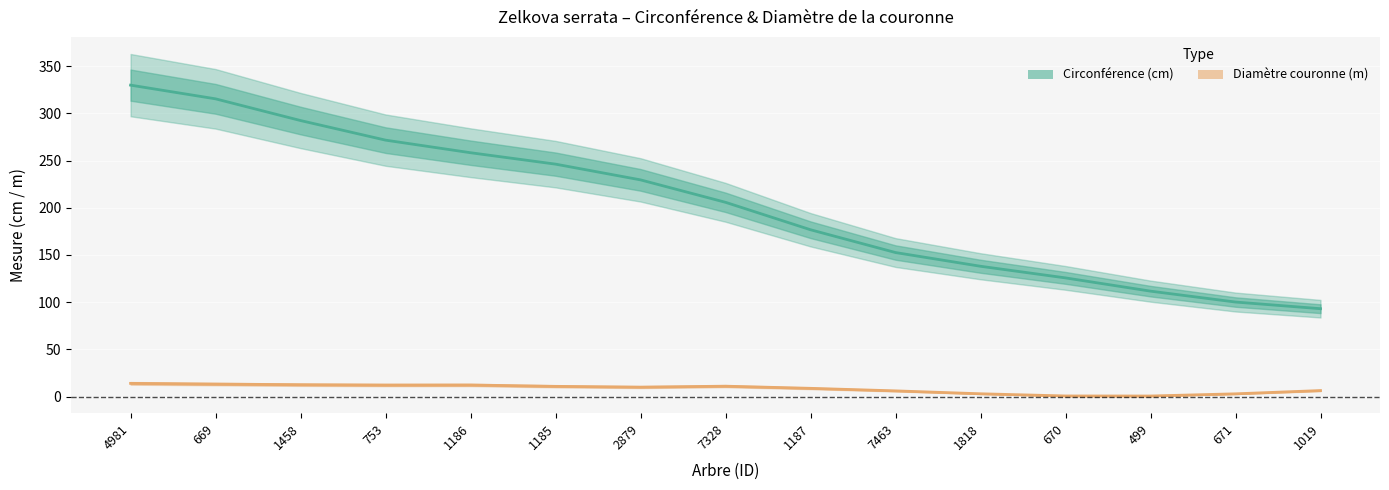

True or false: Circonférence (cm) has more than 0 points higher than both neighbors.

False